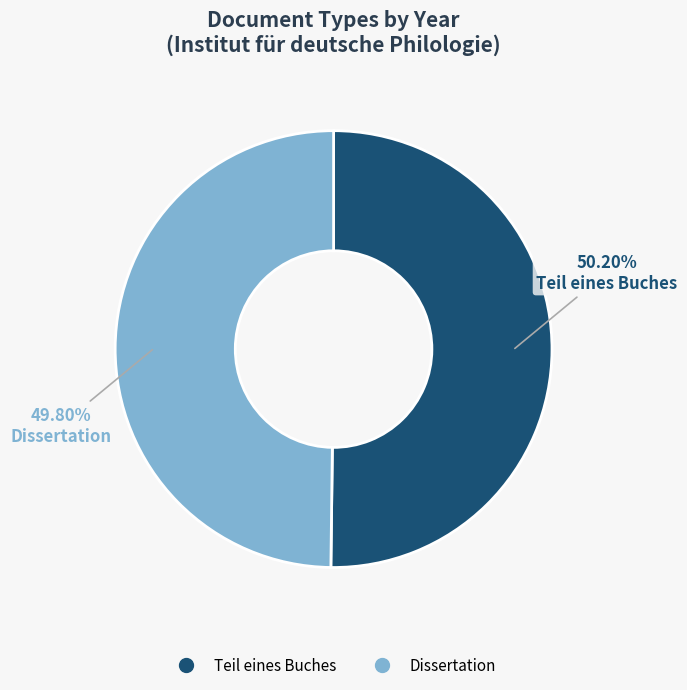

To the nearest percent, what is the average slice percentage?

50%